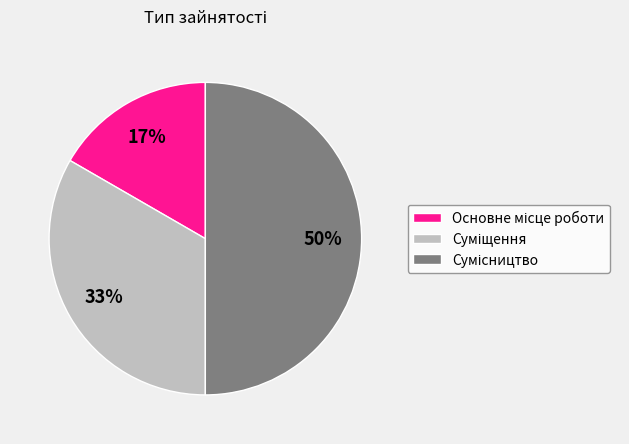

To the nearest percent, what is the average slice percentage?

33%